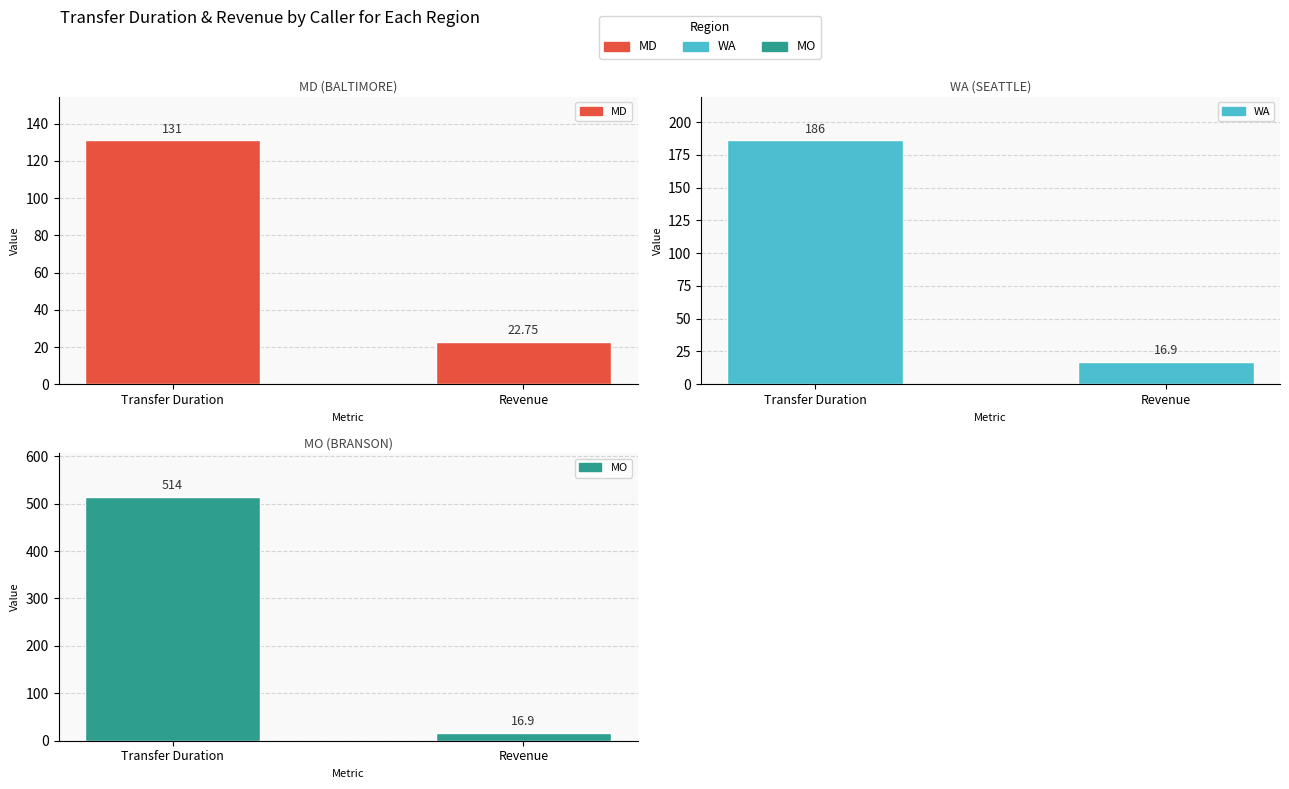

Count the transferDuration values in the range 131 to 514.

3